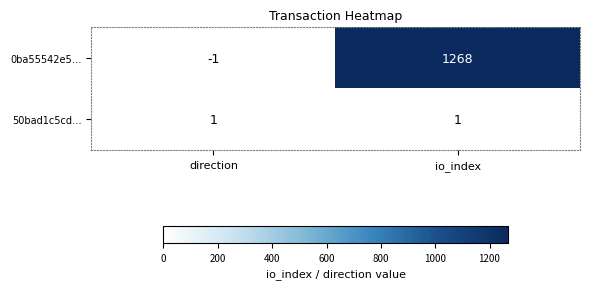

What is the spread (max minus min) of values at io_index?

1267